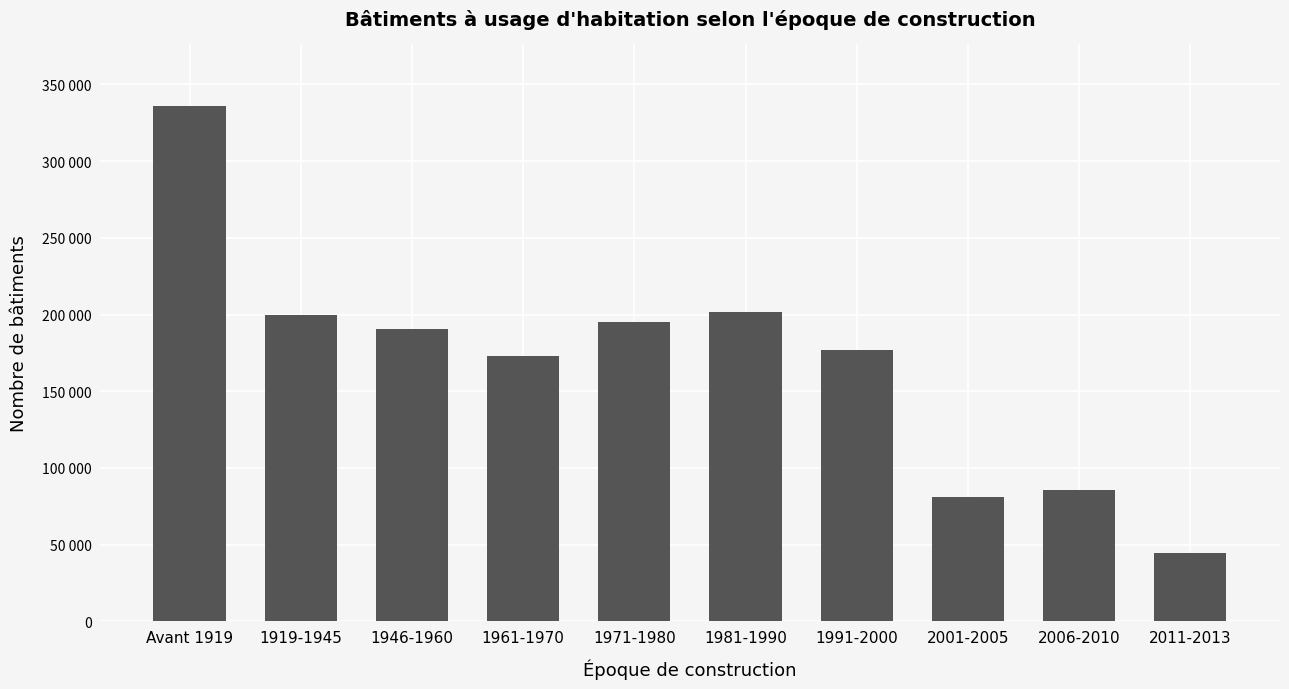

Reading right to left, transcribe all the data shown in this chart.

44206	85474	80865	176993	201526	195300	173060	190631	199483	335769